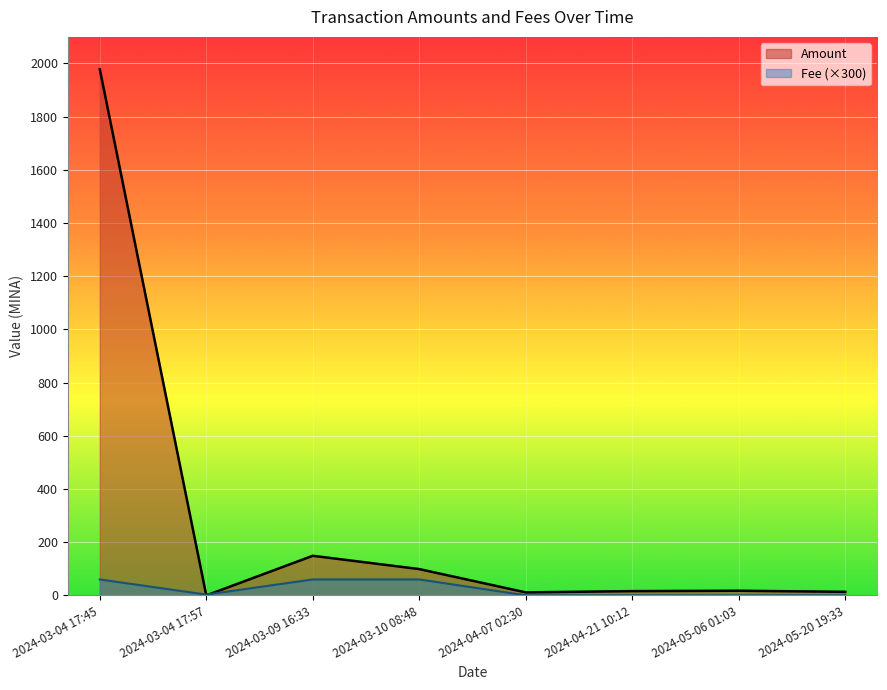

Where is Fee nearest to the value 30?

2024-03-04 17:57